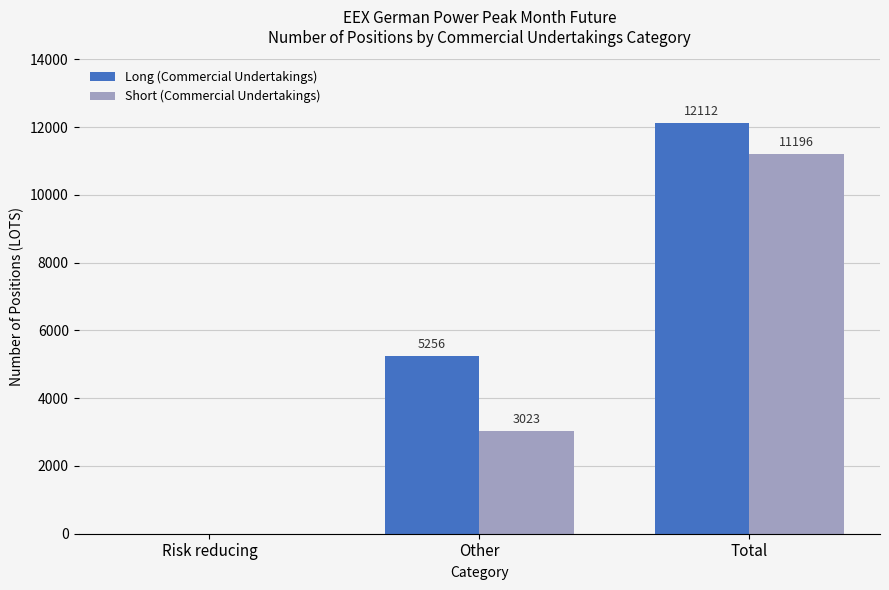

Between Risk reducing and Other, which series saw the biggest shift?

Long (Commercial Undertakings)